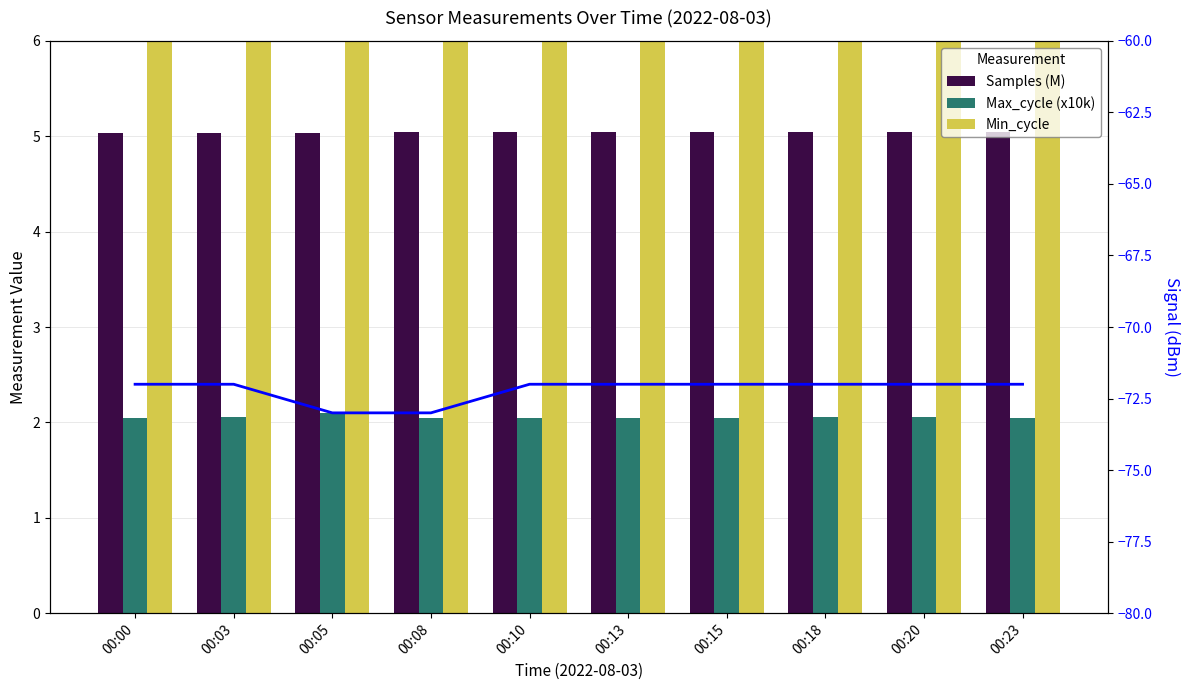

Reading right to left, extract all data points from this chart.

Samples (M): 00:23=5.0	00:20=5.0	00:18=5.0	00:15=5.0	00:13=5.0	00:10=5.0	00:08=5.0	00:05=5.0	00:03=5.0	00:00=5.0
Max_cycle (x10k): 00:23=2.0	00:20=2.1	00:18=2.1	00:15=2.0	00:13=2.0	00:10=2.0	00:08=2.0	00:05=2.1	00:03=2.1	00:00=2.0
Min_cycle: 00:23=28.0	00:20=28.0	00:18=28.0	00:15=28.0	00:13=28.0	00:10=28.0	00:08=28.0	00:05=28.0	00:03=28.0	00:00=28.0
Signal: 00:23=-72.0	00:20=-72.0	00:18=-72.0	00:15=-72.0	00:13=-72.0	00:10=-72.0	00:08=-73.0	00:05=-73.0	00:03=-72.0	00:00=-72.0